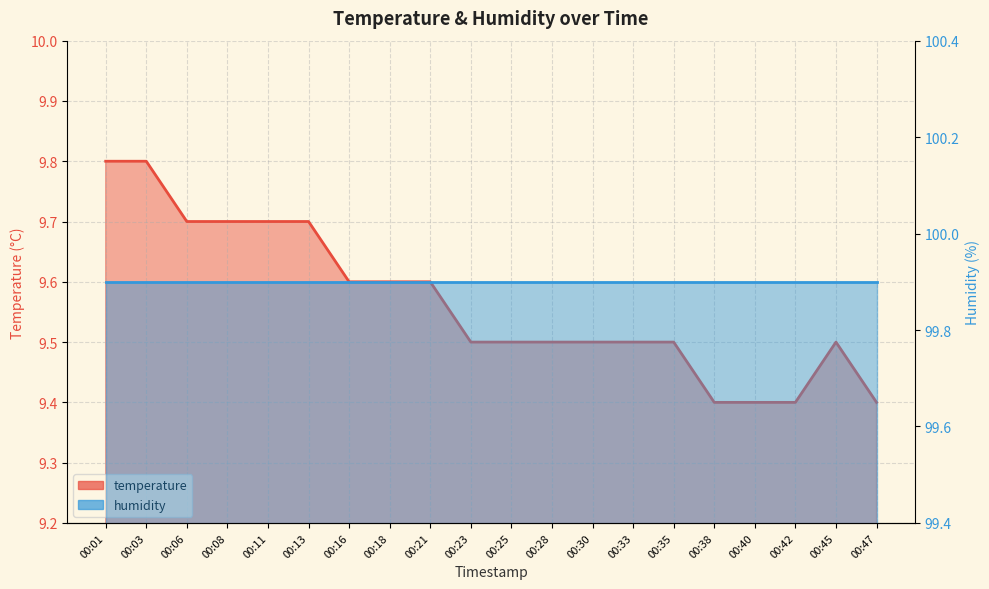

Where is the data nearest to the value 9?

00:38